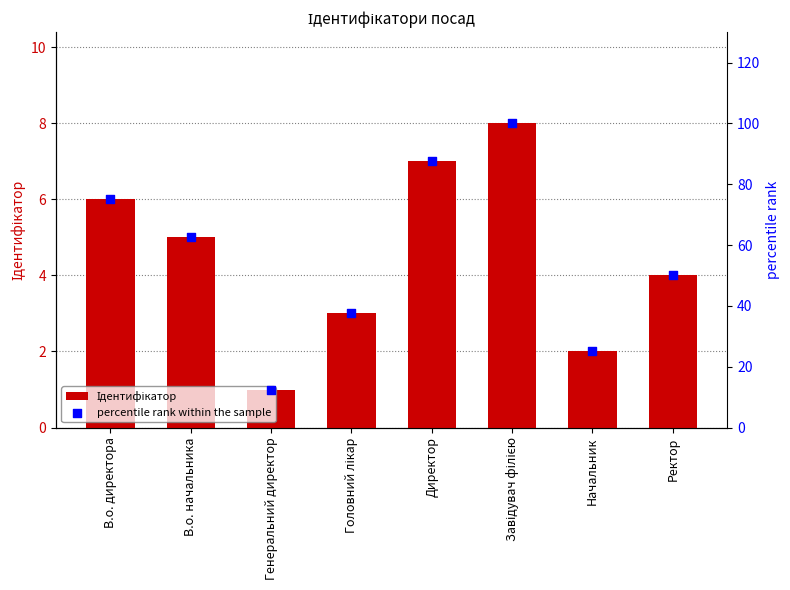

What are all the series names shown in the legend?

Ідентифікатор, percentile rank within the sample